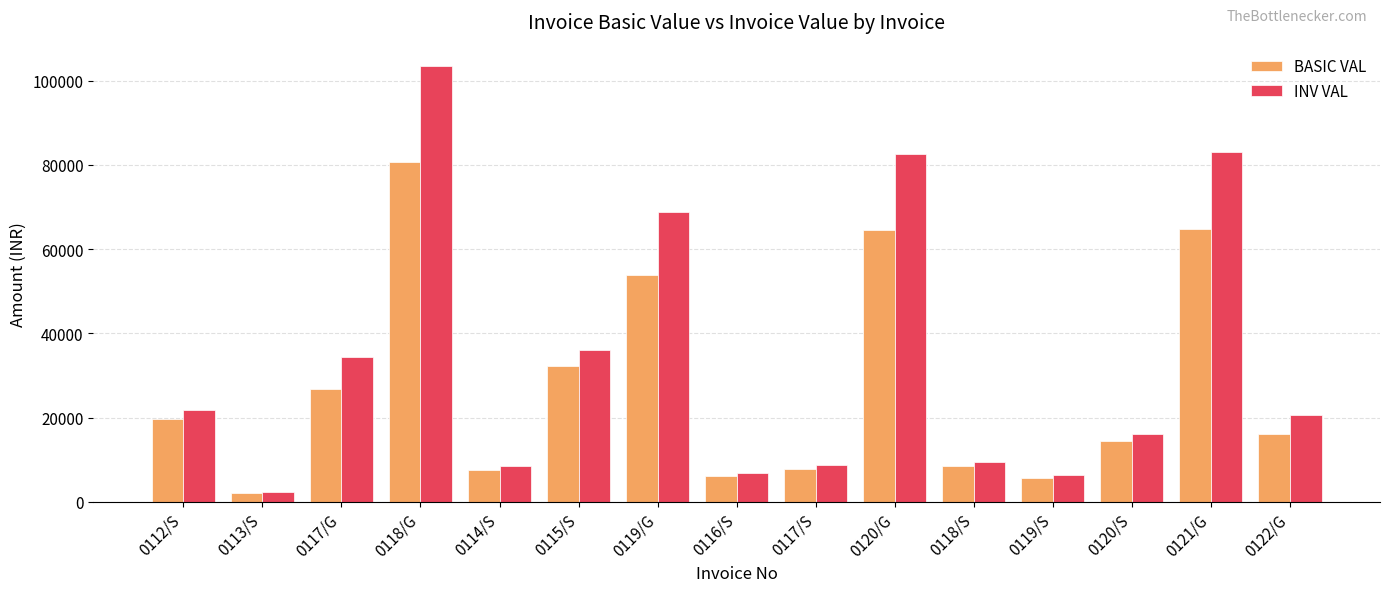

What is the label of the 10th bar from the right?

0115/S